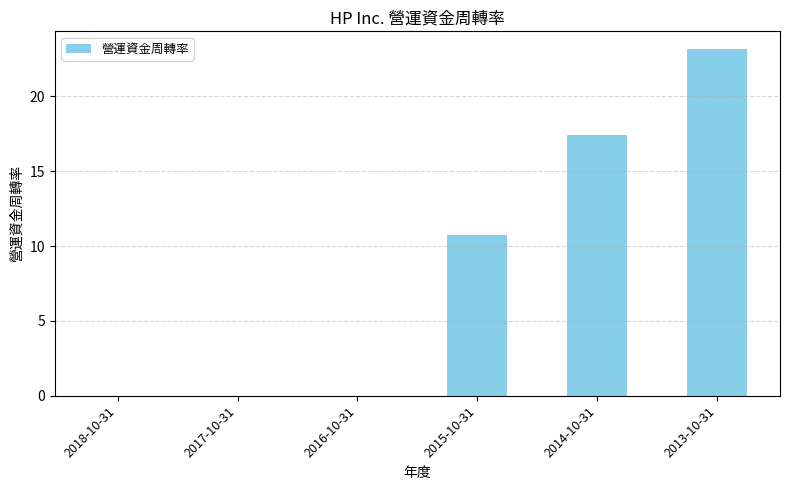

What is the sum of the values at 2015-10-31 and 2016-10-31?

10.8